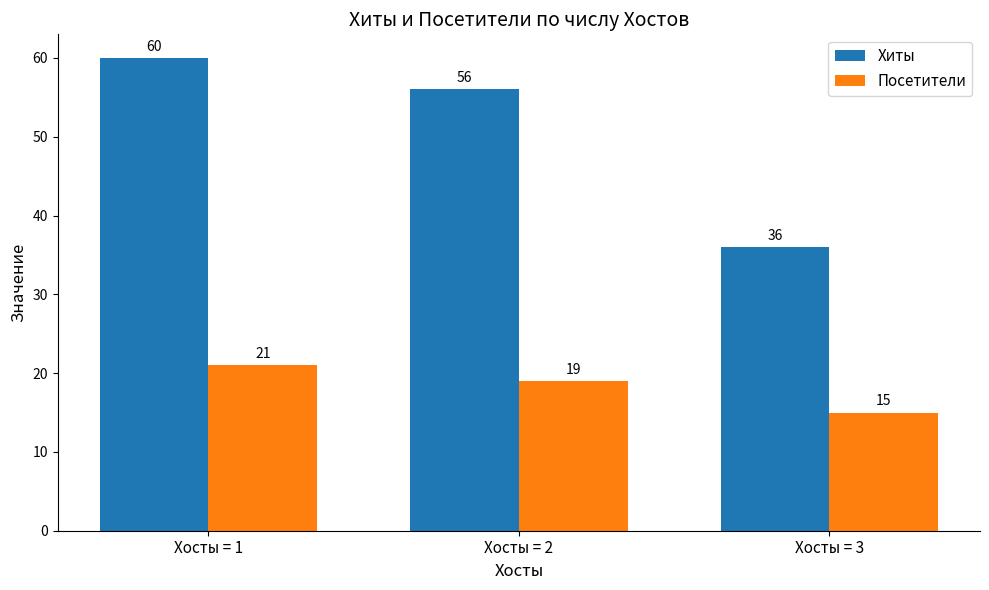

Reading left to right, list all the values displayed in this chart.

Хиты: 60	56	36
Посетители: 21	19	15